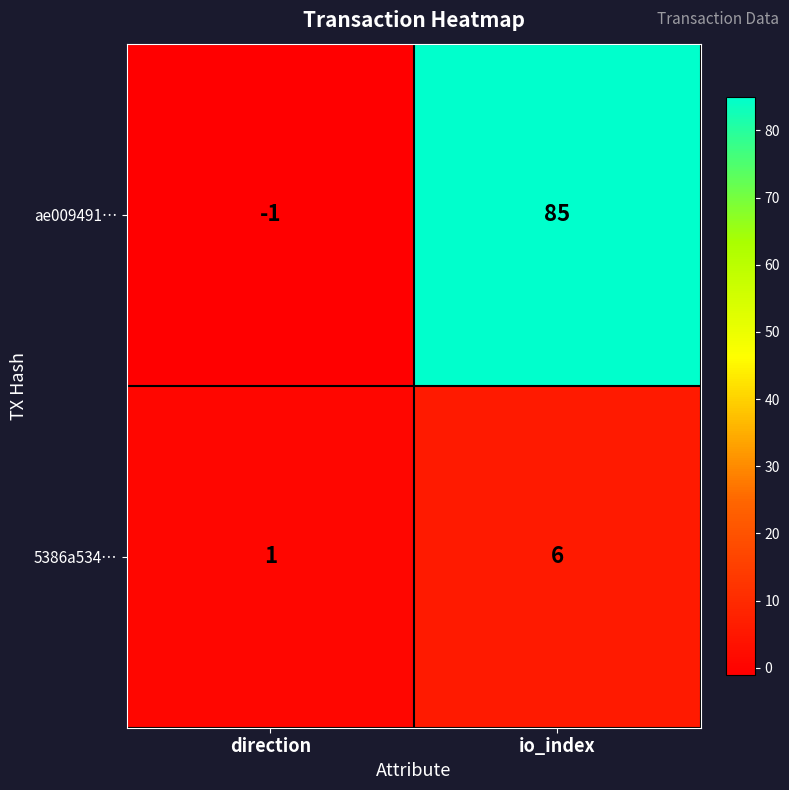

List the series in order of their peak value, highest first.

ae009491…, 5386a534…